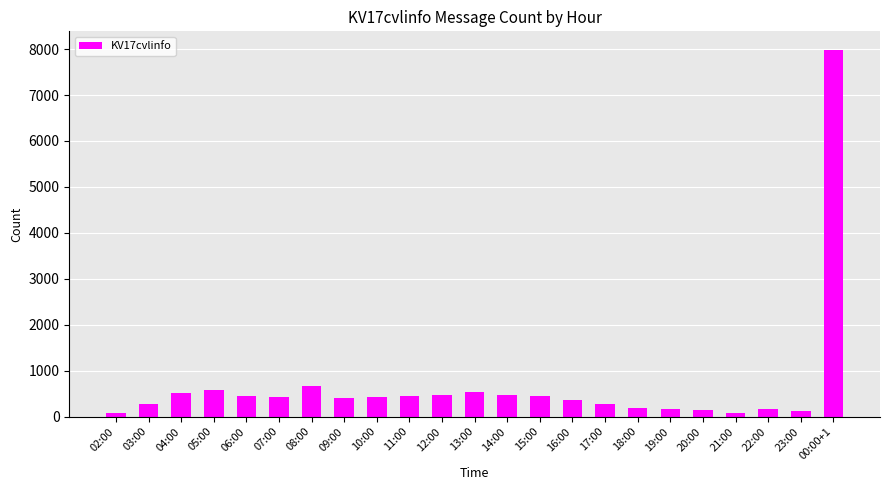

How many data points are less than 419?

11